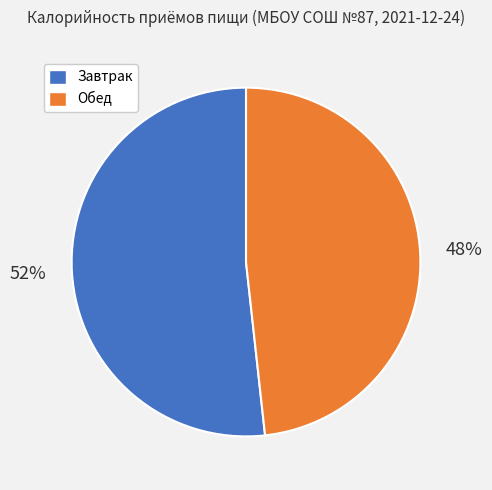

To the nearest percent, what is the average slice percentage?

50%